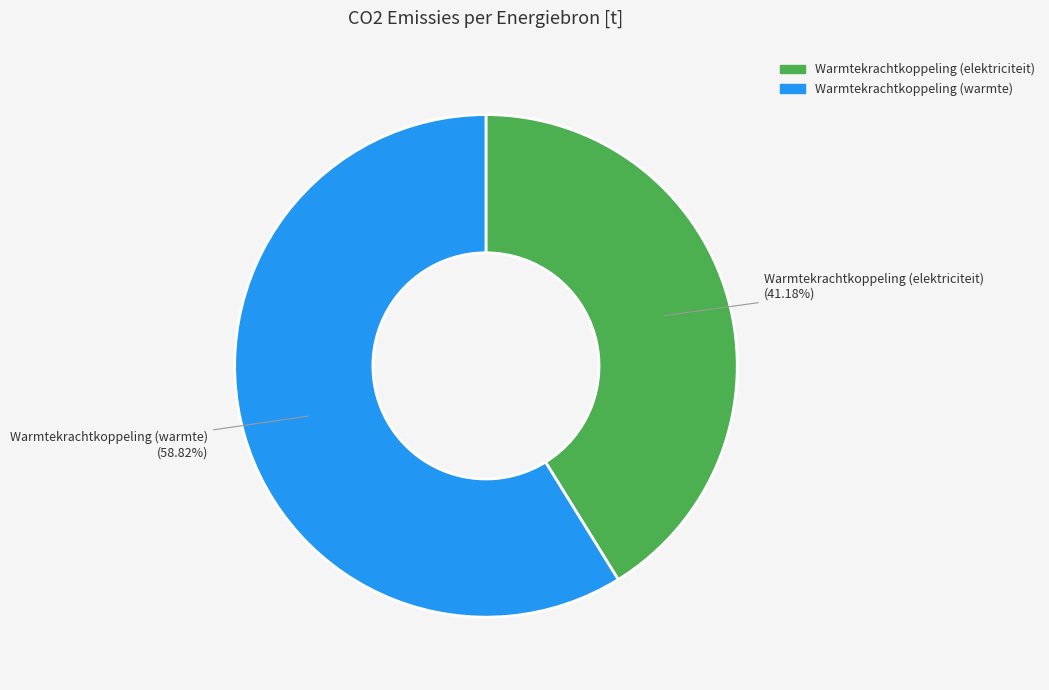

How many segments does this pie chart have?

2